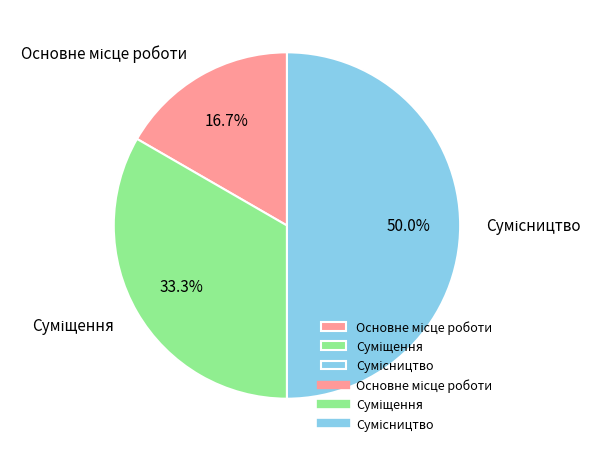

Is there any slice that represents more than half of the pie?

No